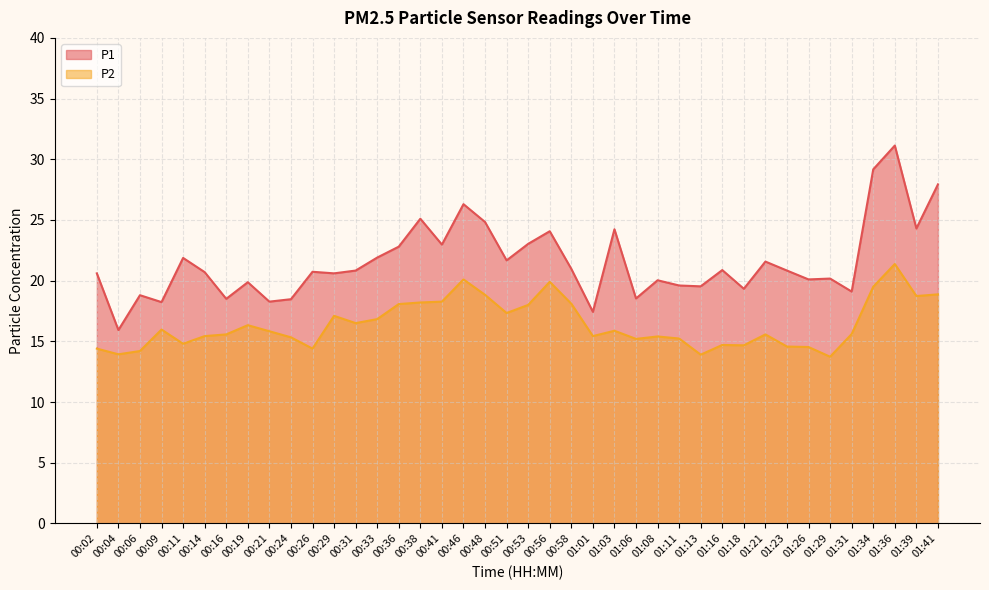

At which label does P2 reach its peak?

01:36